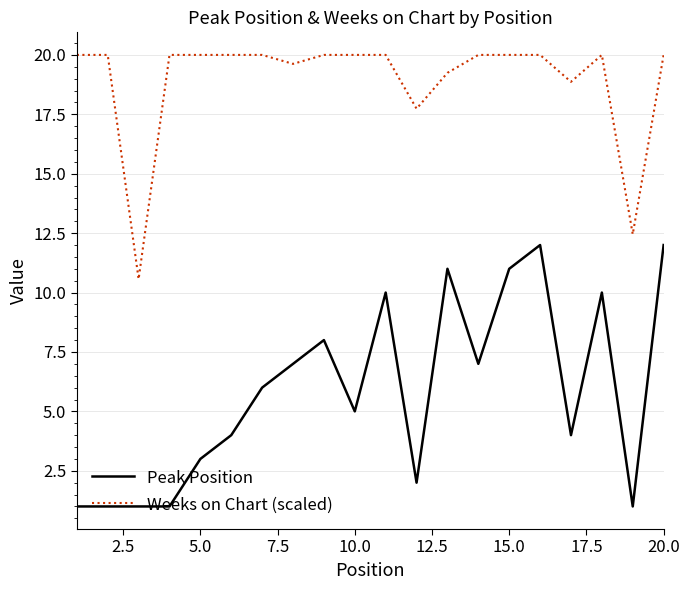

What is the minimum value shown in the chart?

1.0